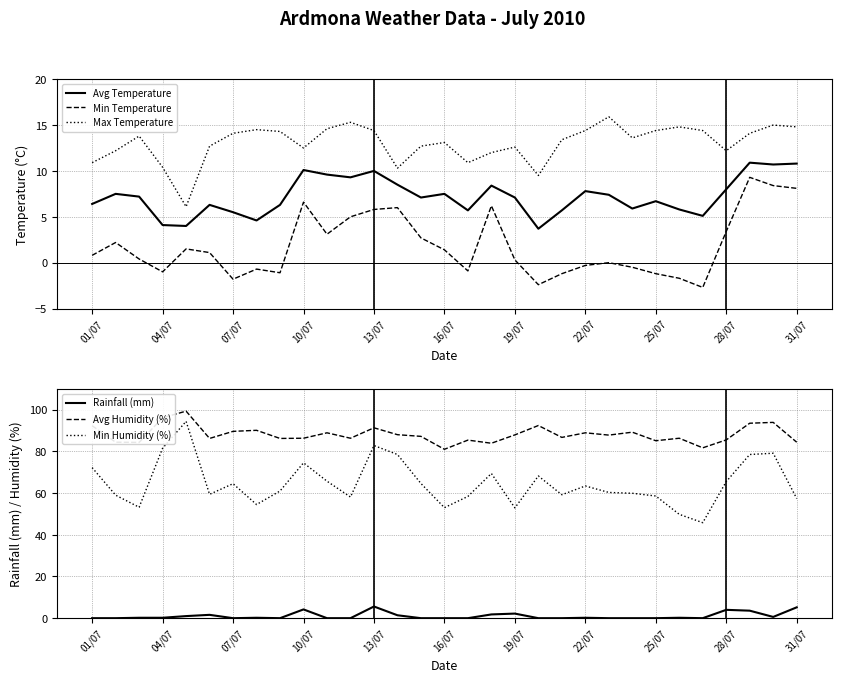

True or false: Min Humidity (%) and Rainfall (mm) intersect in this chart.

False